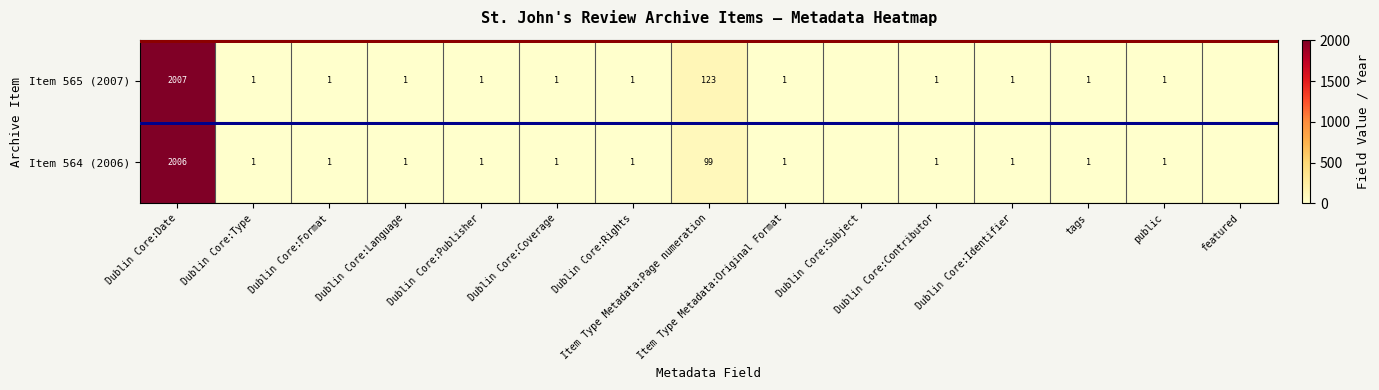

Which series has the largest range (max minus min)?

Item 565 (2007)